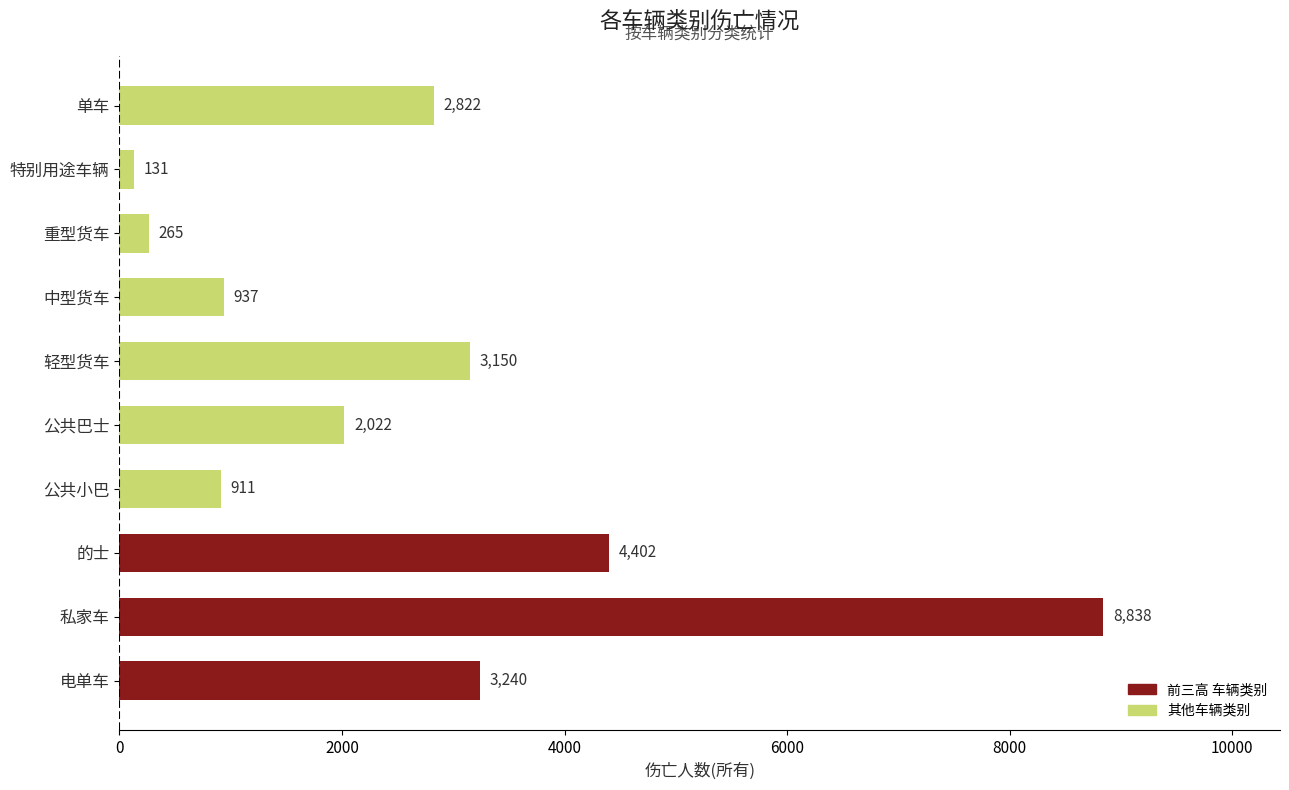

True or false: the data shows 911 at 公共小巴.

True